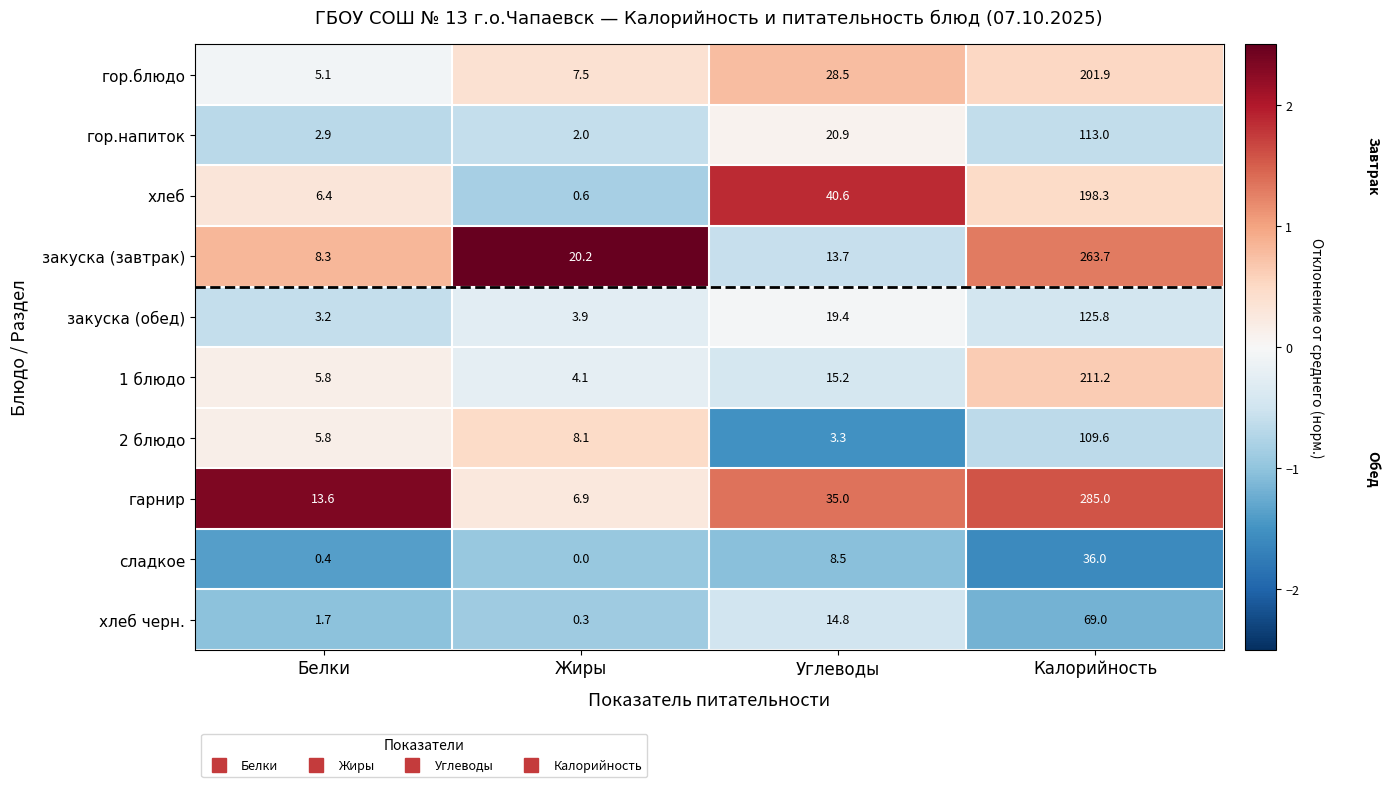

The value of сладкое at Углеводы is 13.5. True or false?

False